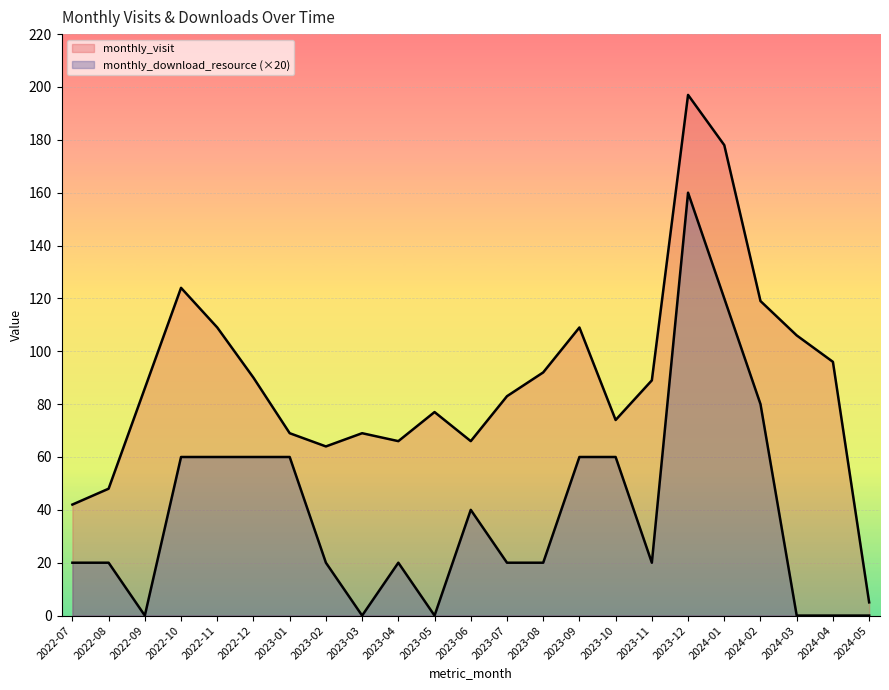

True or false: monthly_download_resource and monthly_visit cross at least once.

False